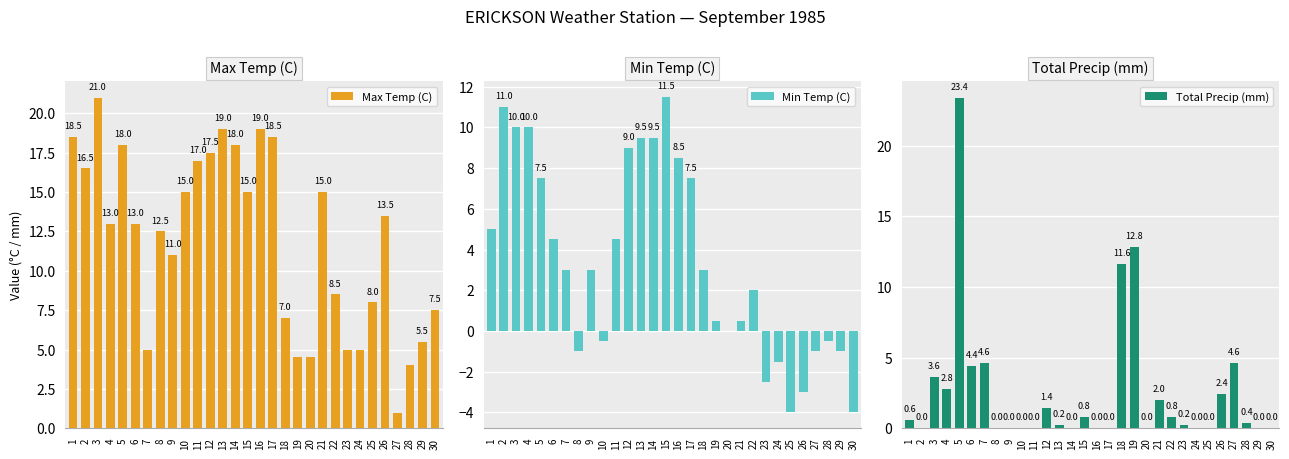

What is the difference between the Total Precip (mm) values at 10 and 23?

0.2